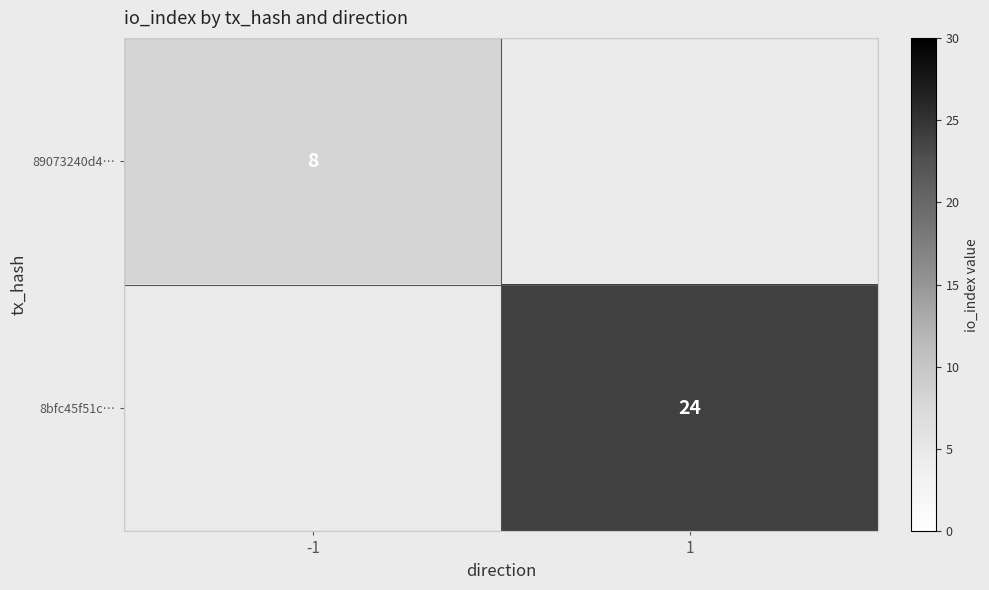

The 8bfc45f51c… series shows 24 at 1. True or false?

True